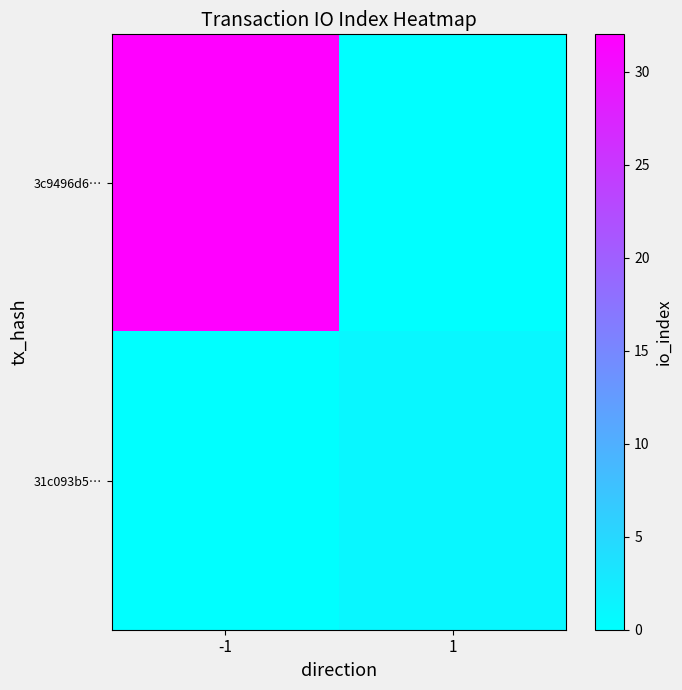

Which series has the largest total across all categories?

3c9496d6…